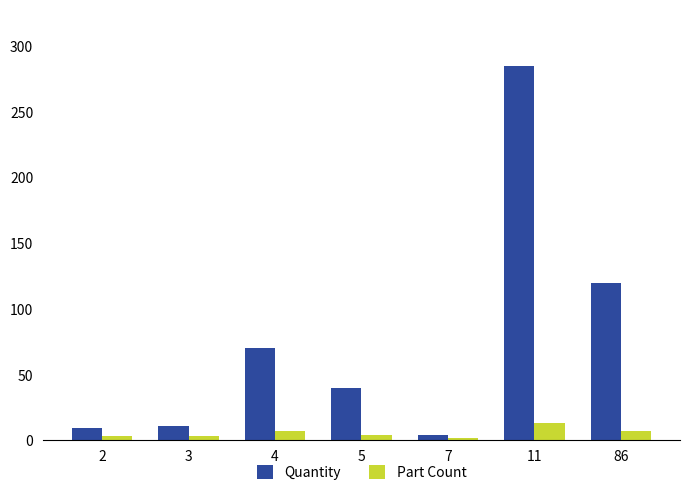

Which series has the widest spread of values?

Quantity